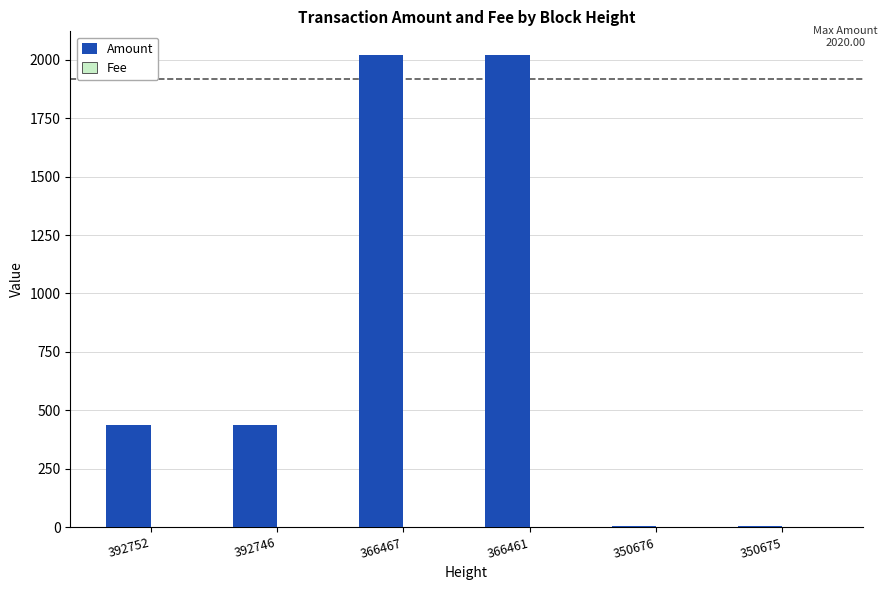

Which series changed the most between 392746 and 350675?

Amount